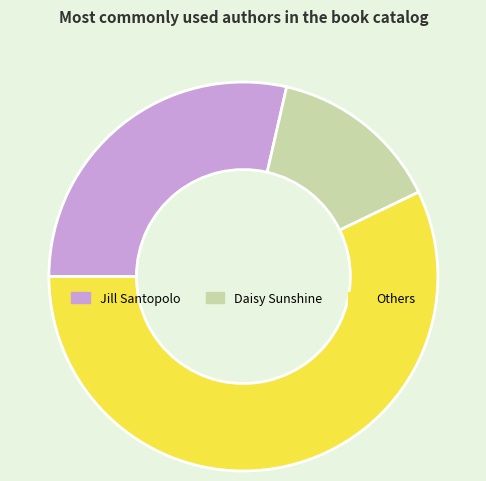

Count the number of slices in the pie.

3